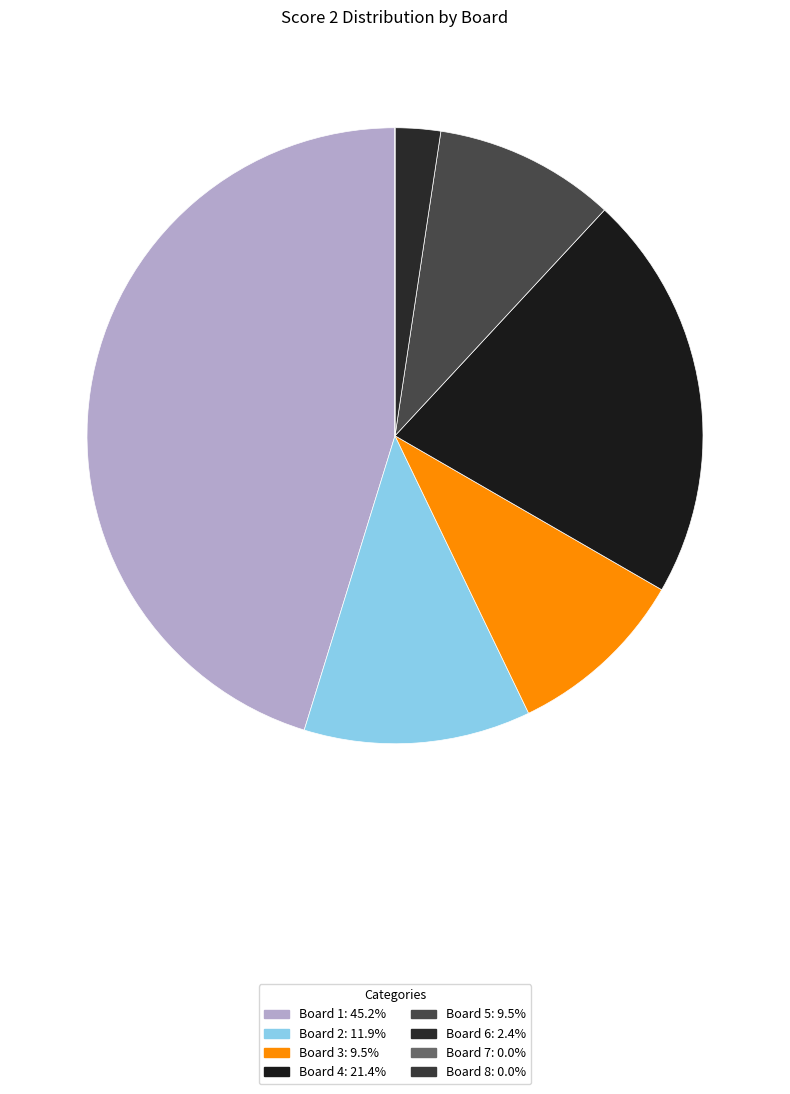

What portion of the pie excludes Board 1?

54.8%